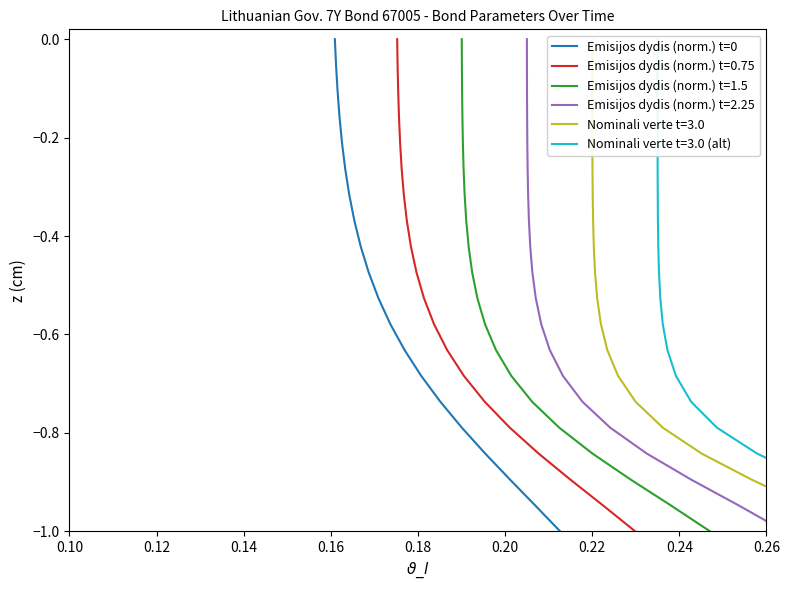

What is the label of the 19th point from the right?

0.12